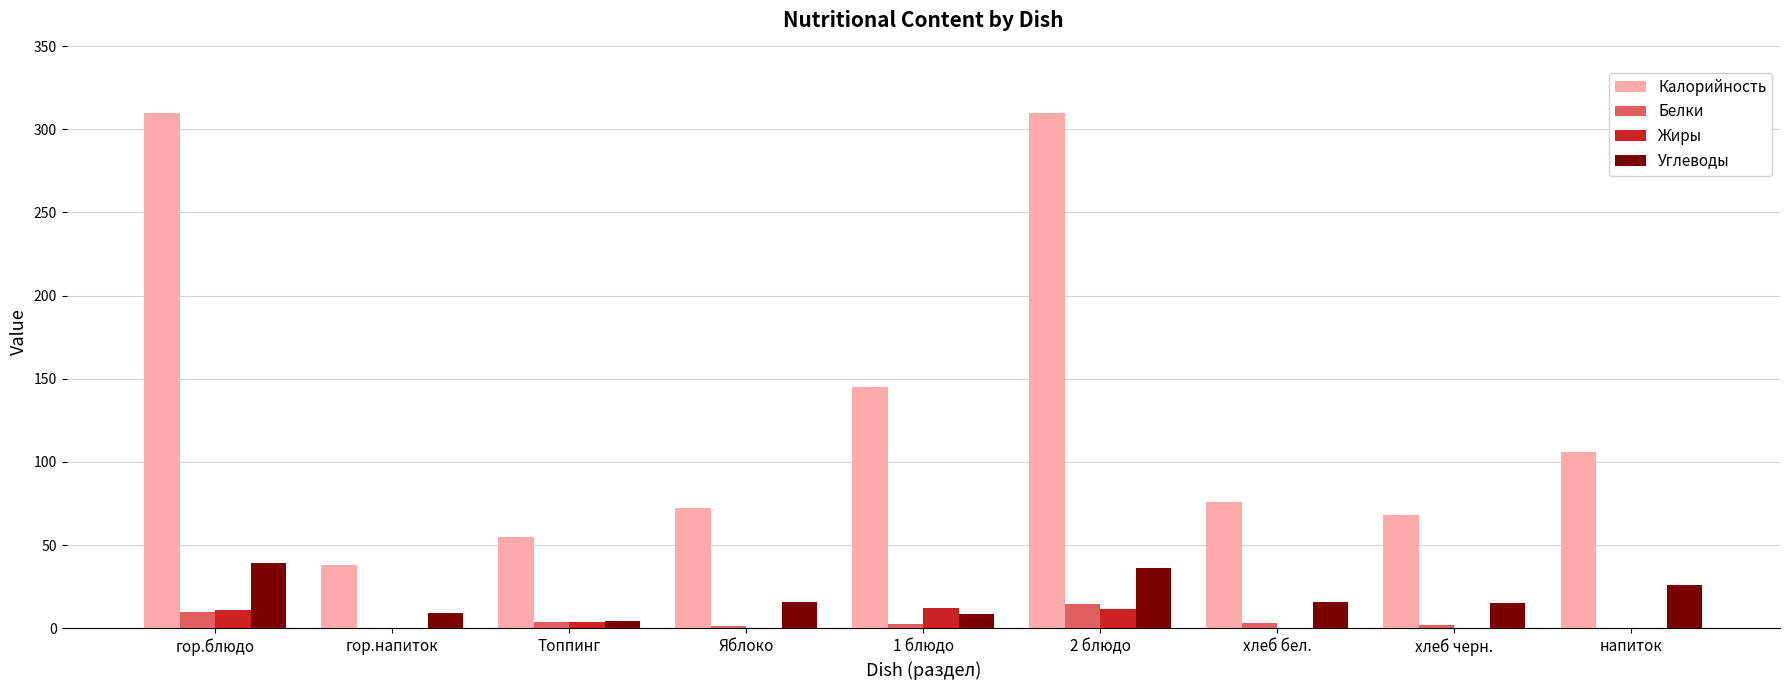

Which series changed the most between гор.блюдо and гор.напиток?

Калорийность